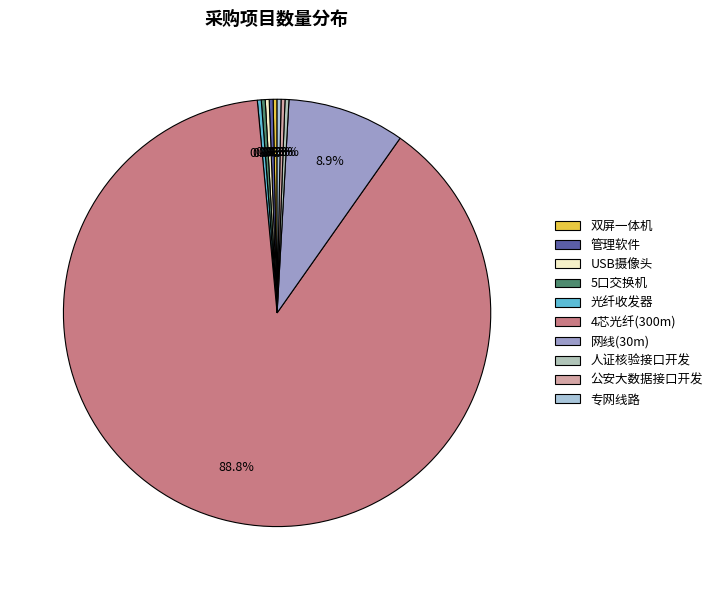

Is there any slice that represents more than half of the pie?

Yes